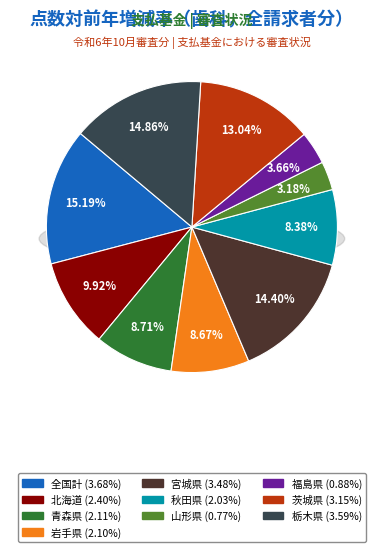

What is the smallest slice in the pie chart?

山形県